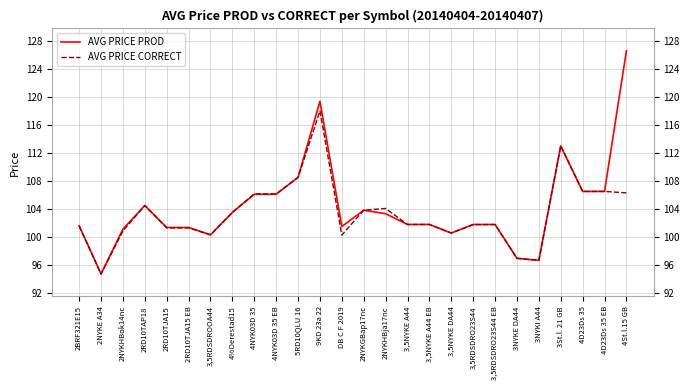

At which label is AVG PRICE PROD closest to 110?

5RD10QLU 16